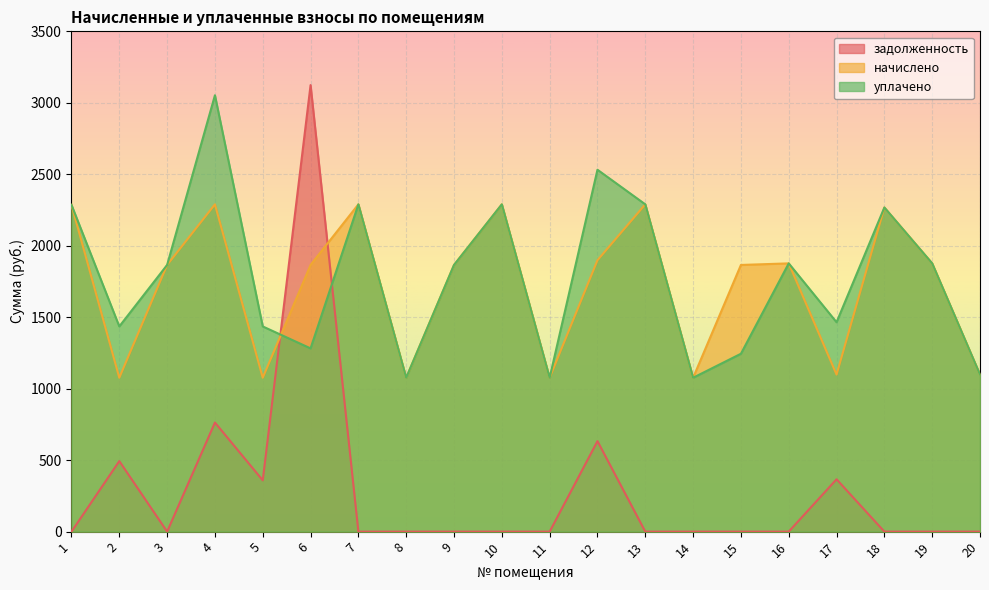

How many lines are shown in the chart?

3